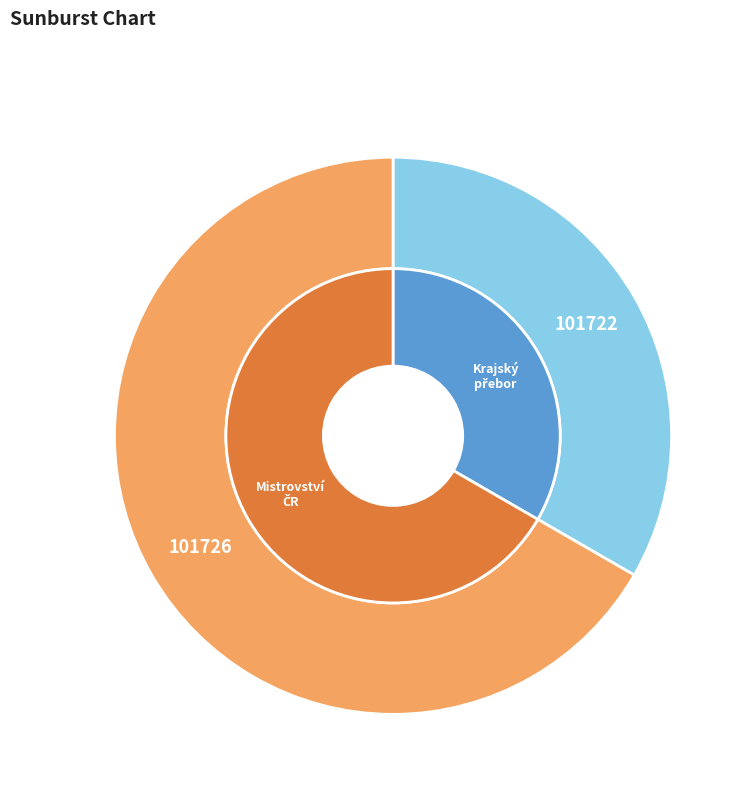

To the nearest percent, what portion does 101726 represent?

67%